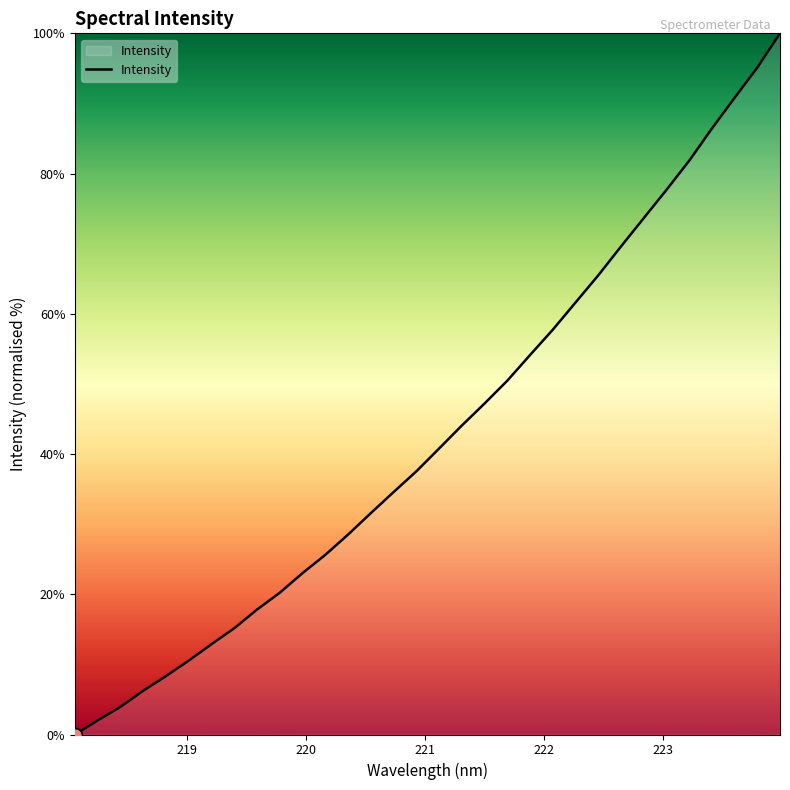

What is the greatest value displayed?

100.0